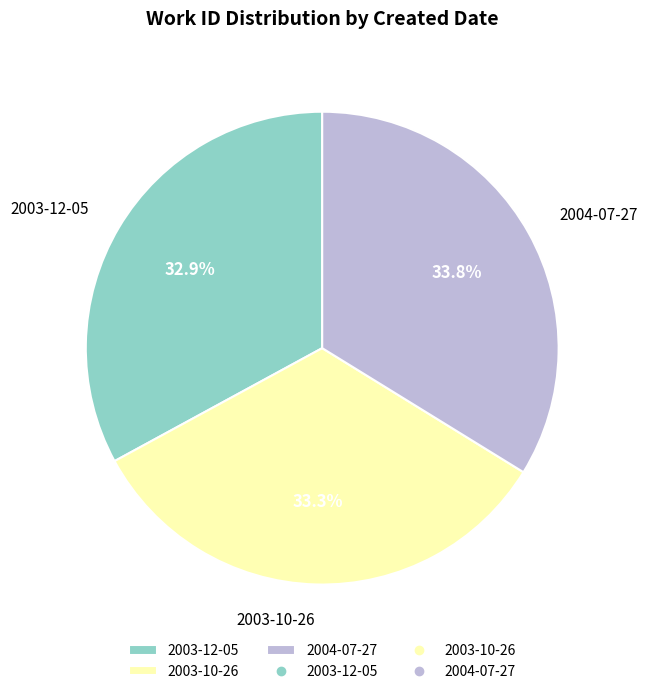

To the nearest percent, what is the difference between the largest and smallest slice percentages?

1%